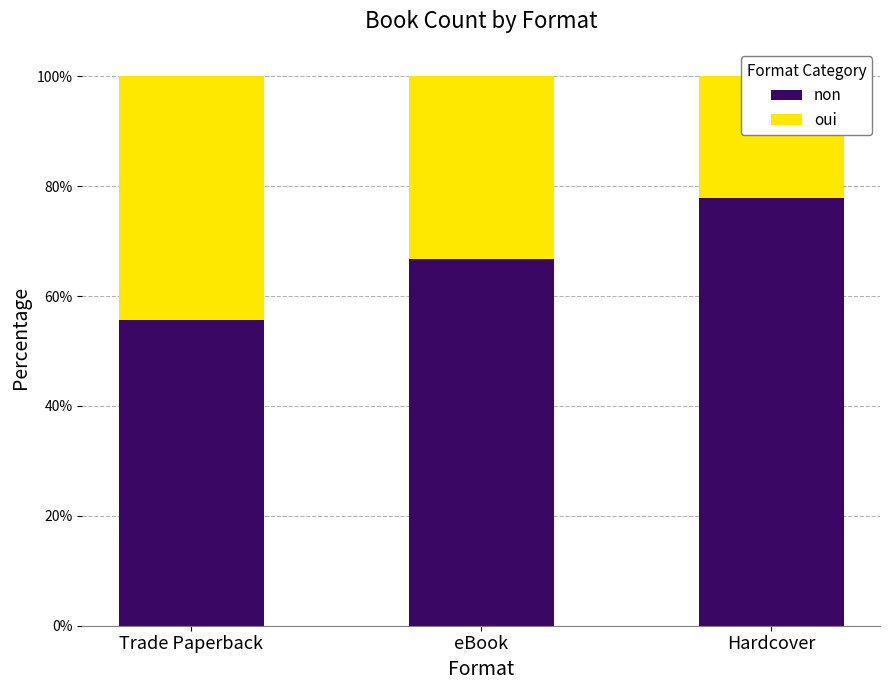

How many groups of bars are there?

3